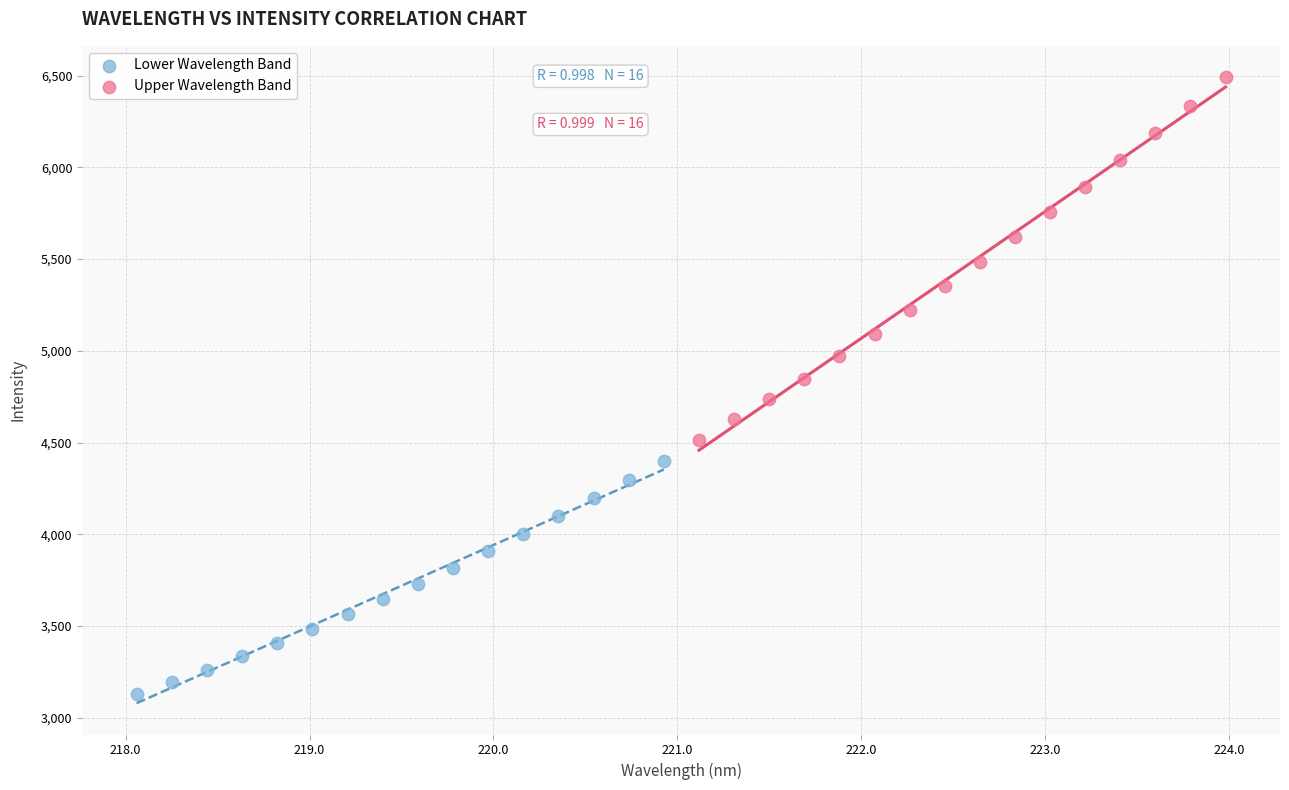

Which series reaches the minimum Y coordinate?

Lower Wavelength Band